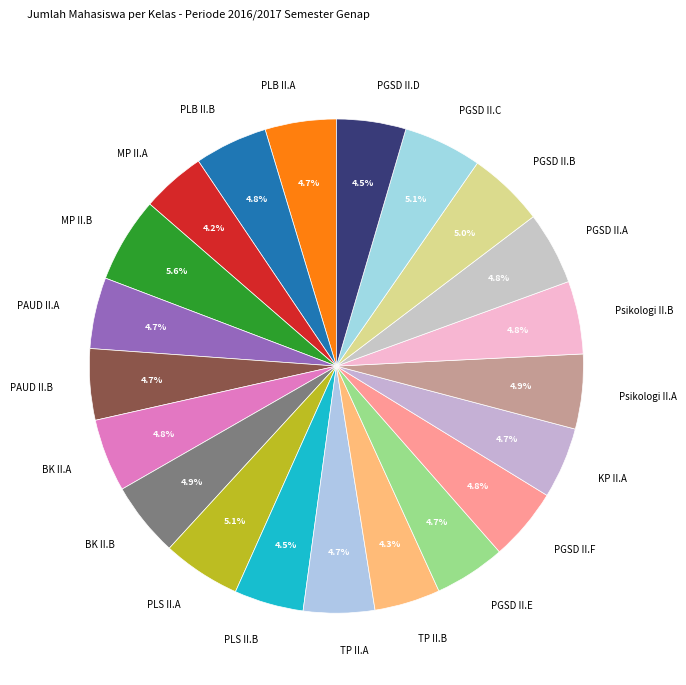

How many slices are in this pie chart?

21